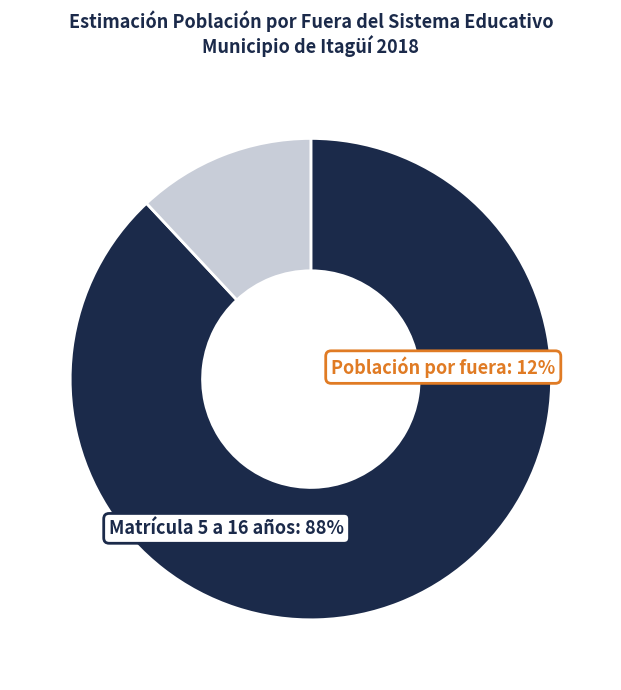

Does any single category account for the majority?

Yes